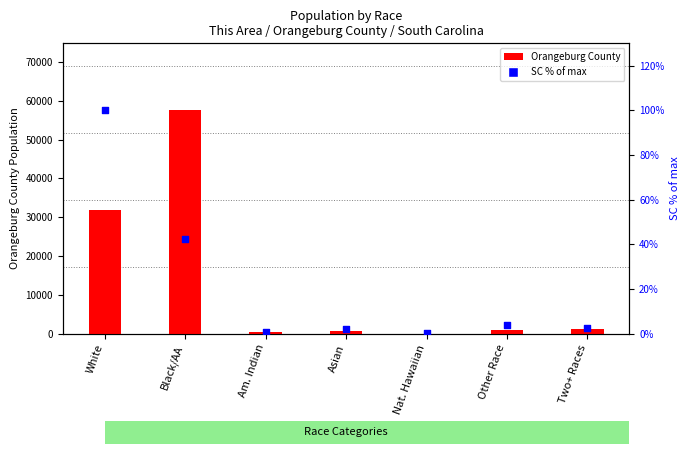

Which series has the largest total across all categories?

Orangeburg County